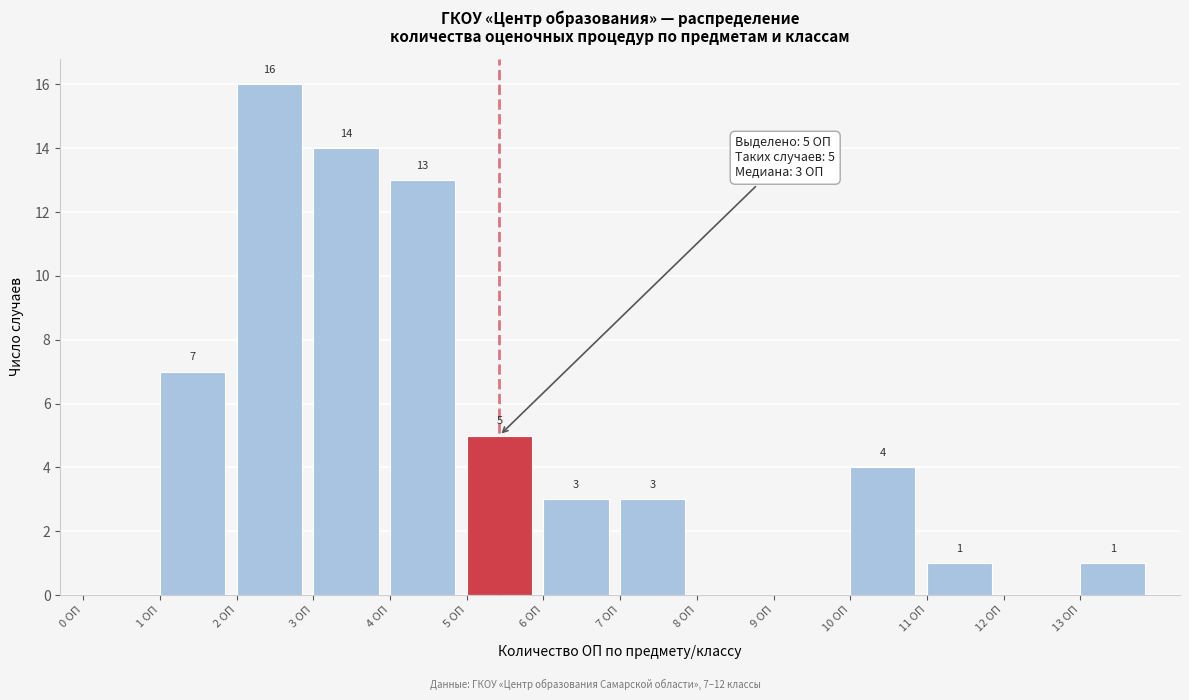

Which range on the x-axis has the tallest bar?

2 to 3